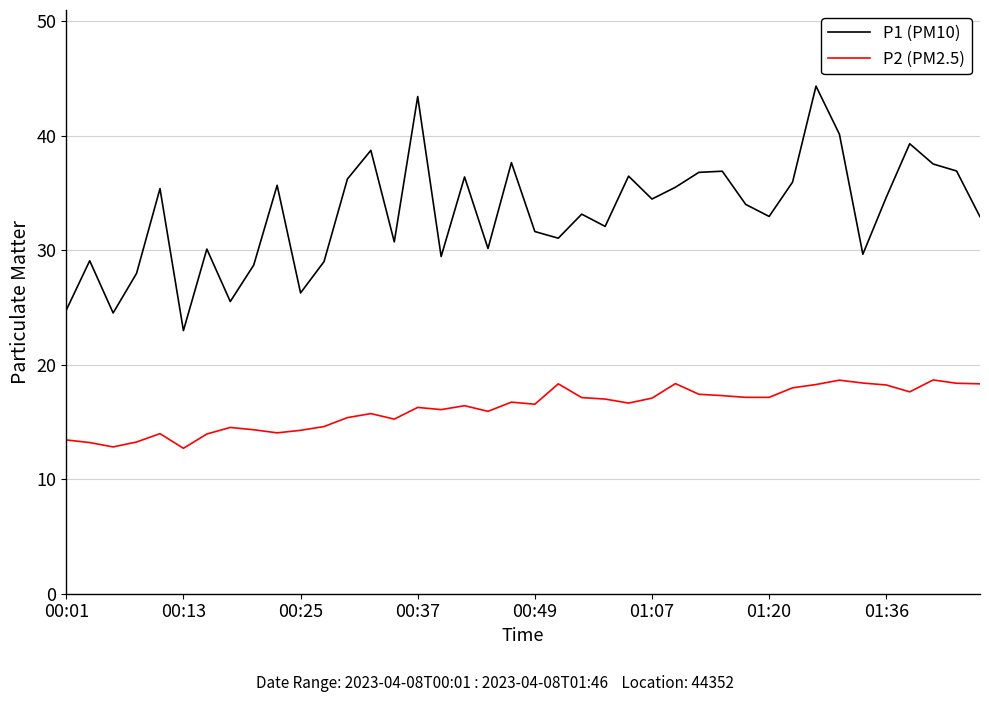

True or false: P2 (PM2.5) and P1 (PM10) intersect in this chart.

False